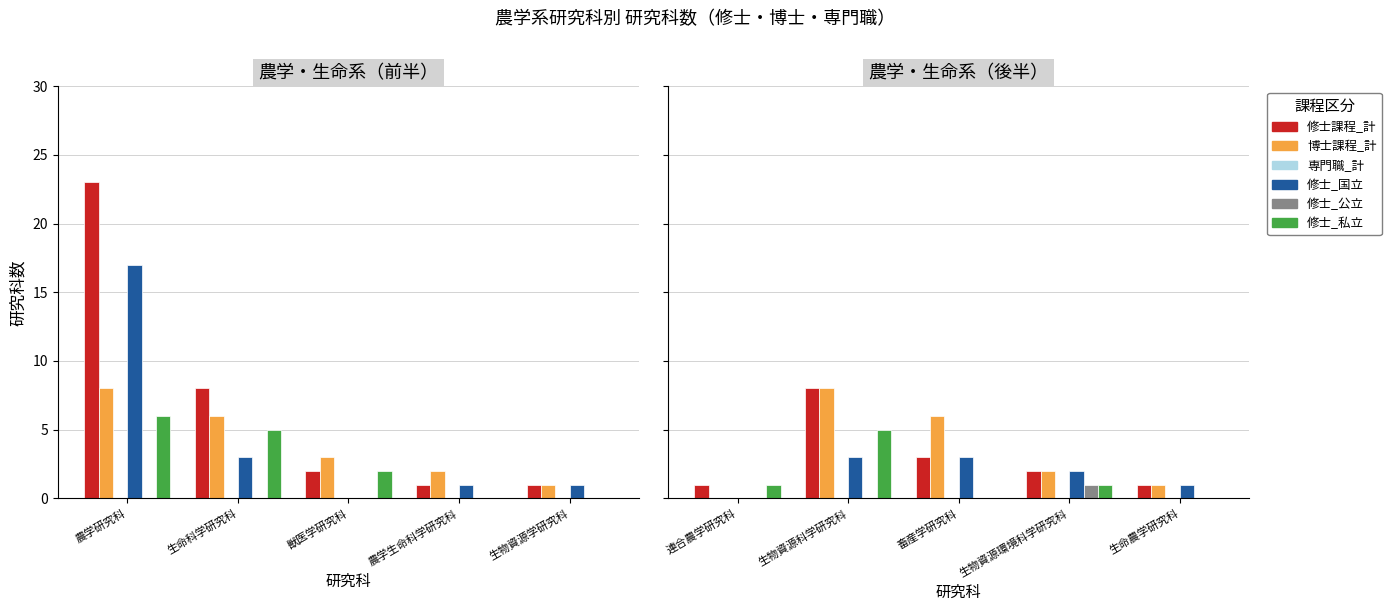

Count the number of data series in this chart.

6